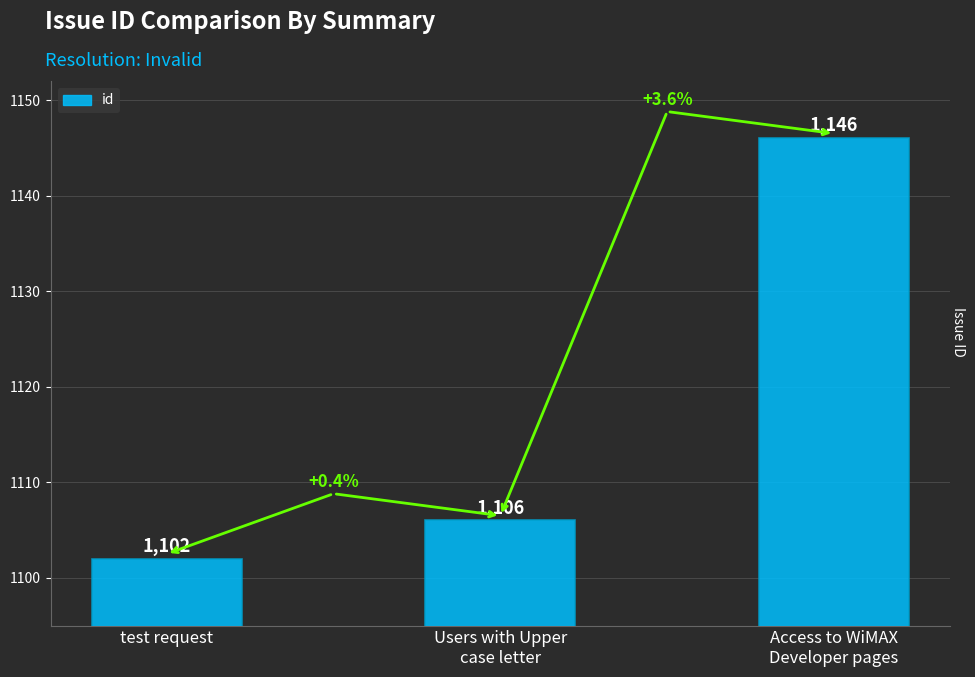

What is the ratio of the value at Access to WiMAX
Developer pages to the value at Users with Upper
case letter?

1.0